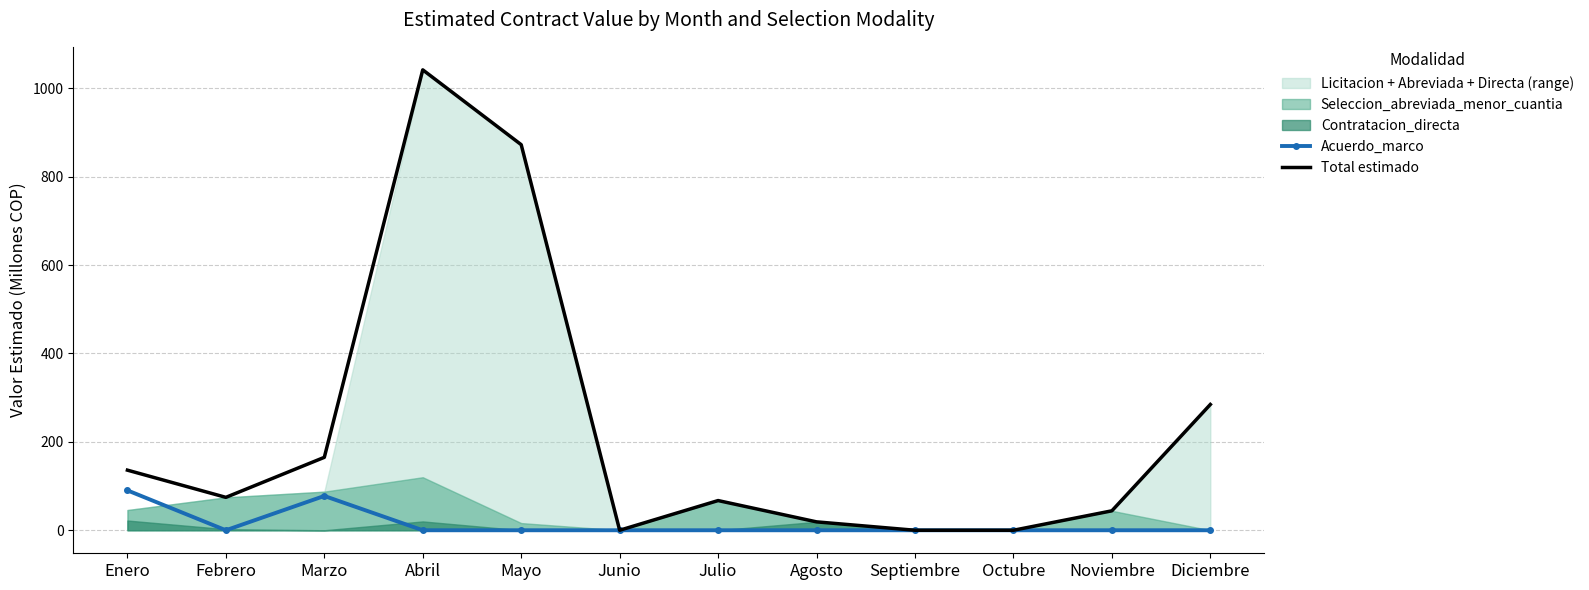

At which category does Acuerdo_marco reach its first local valley?

Febrero